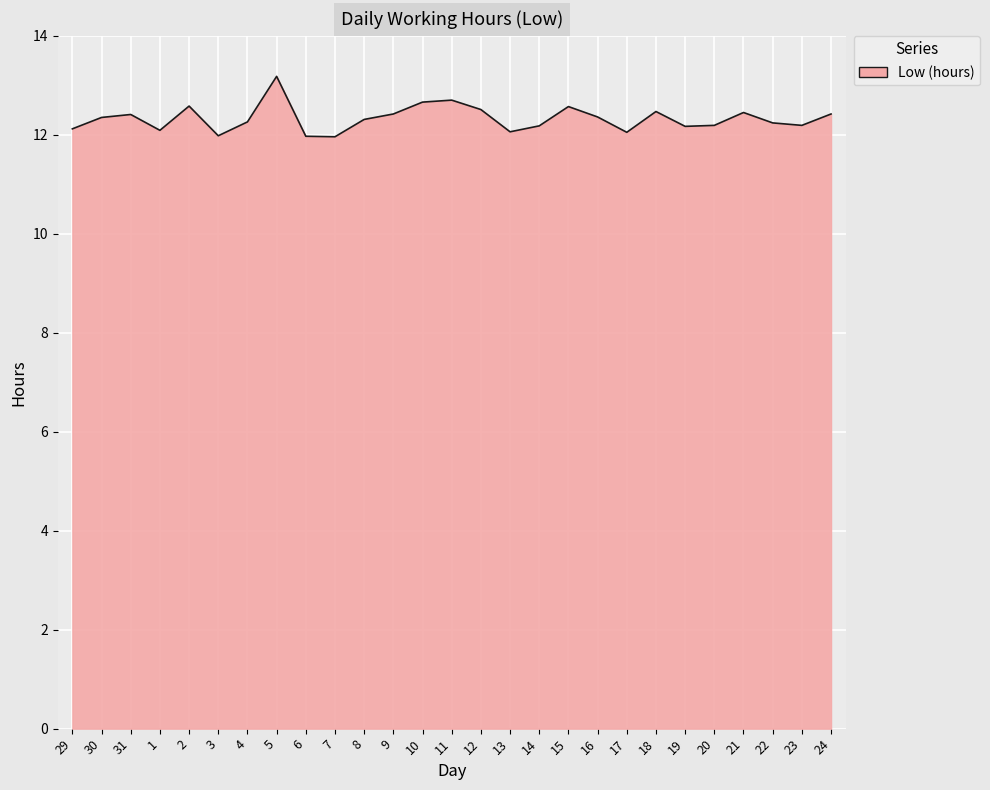

The value at 29 is 7.0. True or false?

False